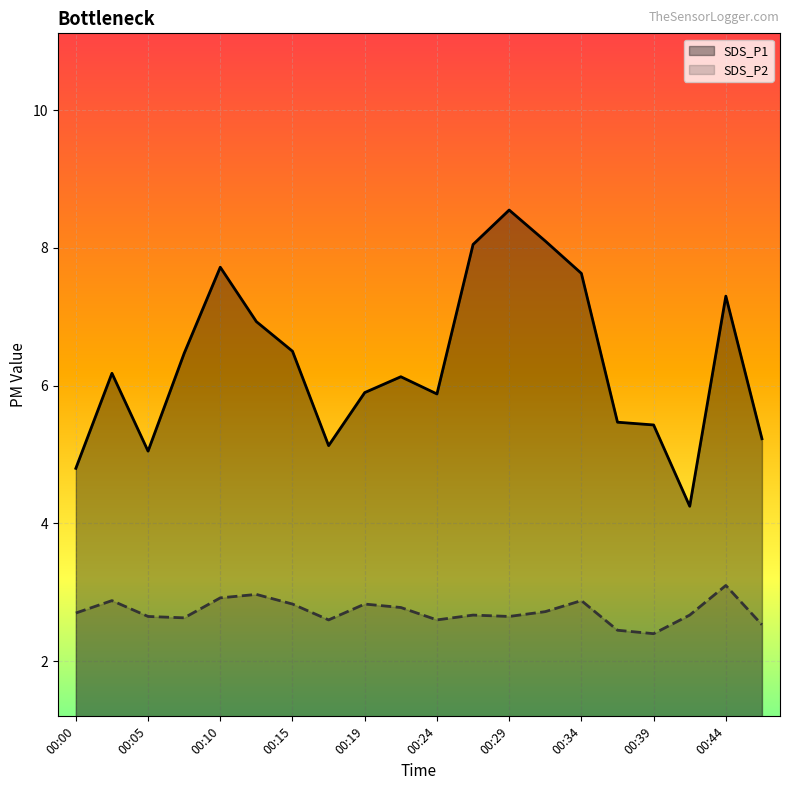

True or false: SDS_P2 has a value of 3.1 at 00:44.

True